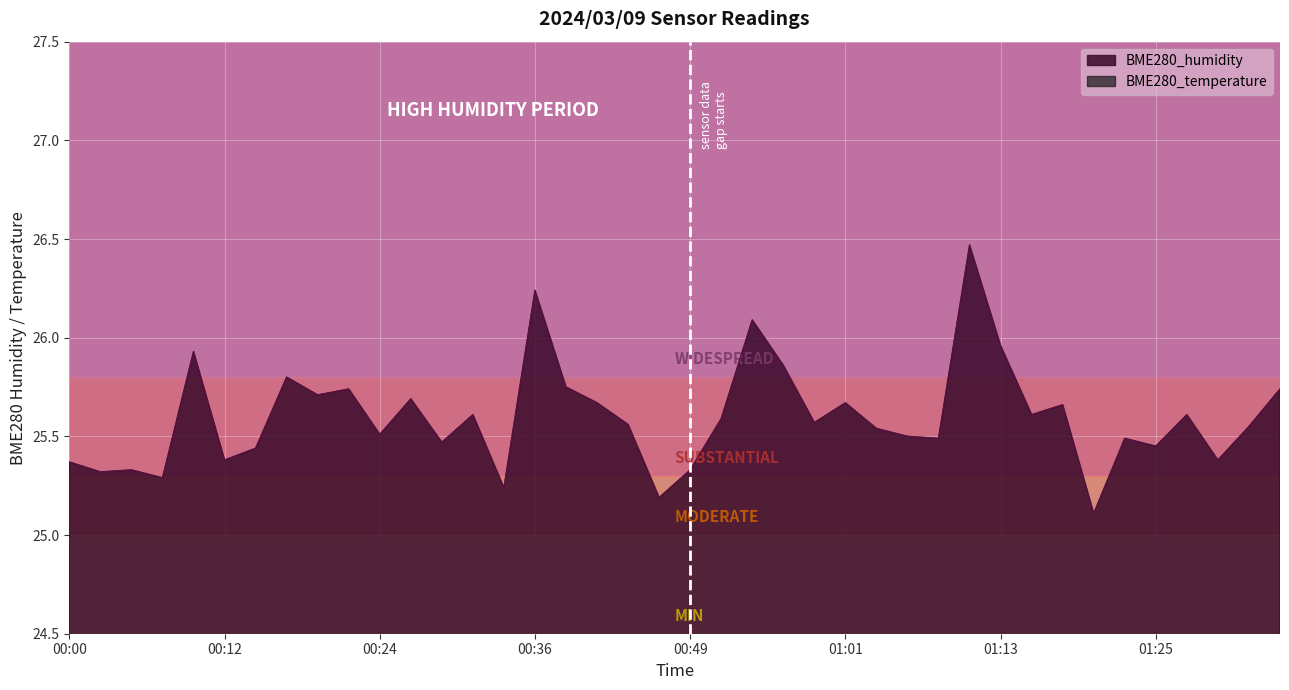

What are all the series names shown in the legend?

BME280_temperature, BME280_humidity